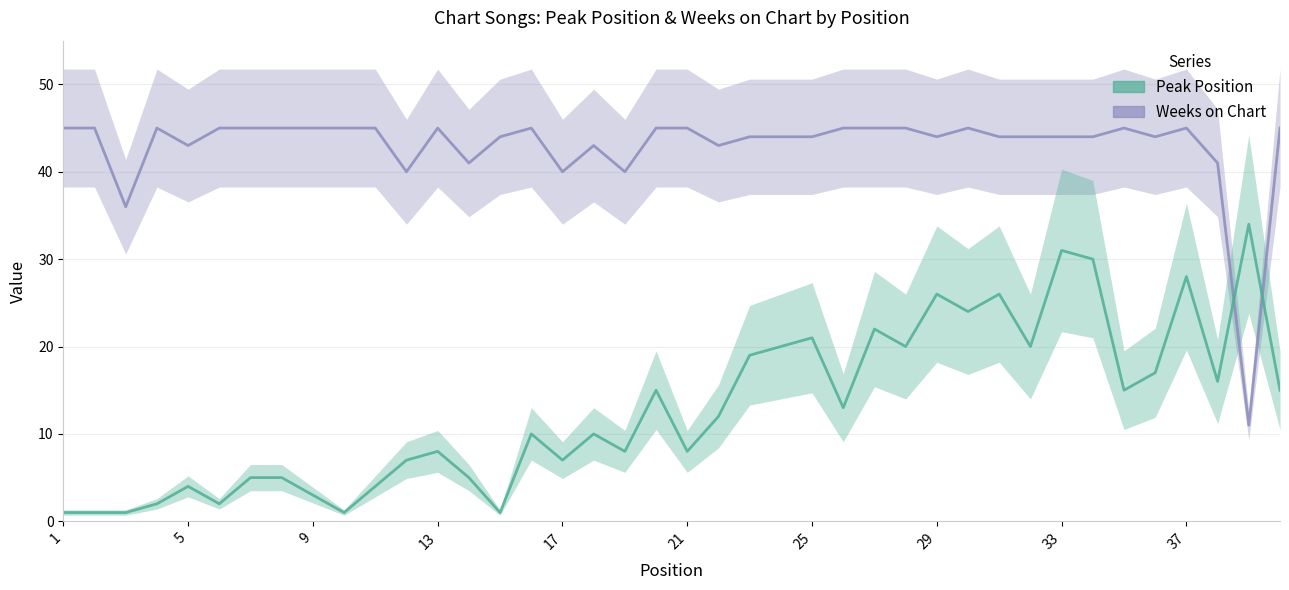

Which series ends up on top after the final intersection of Peak Position and Weeks on Chart?

Weeks on Chart